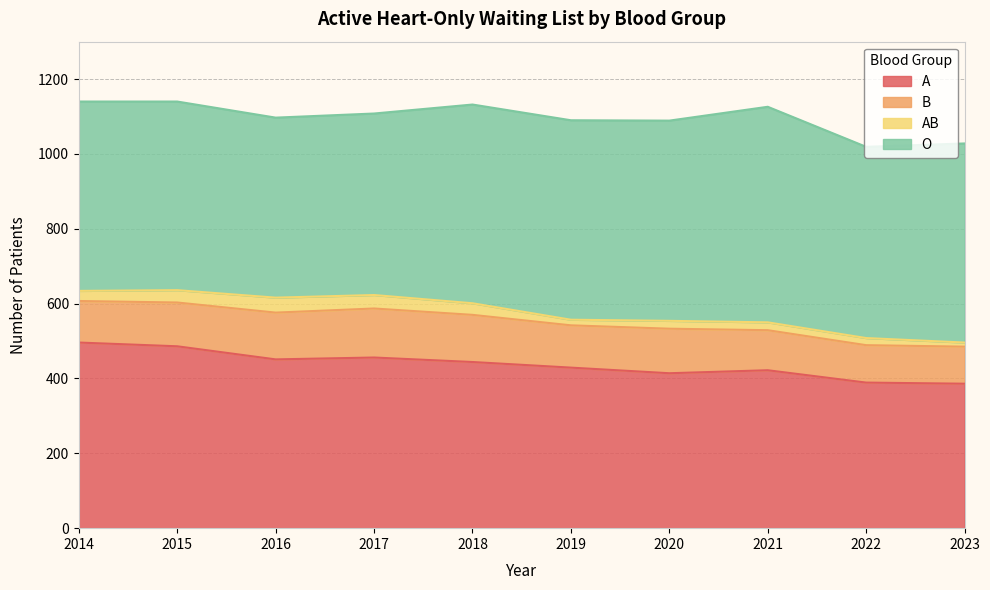

The B series shows 45 at 2015. True or false?

False